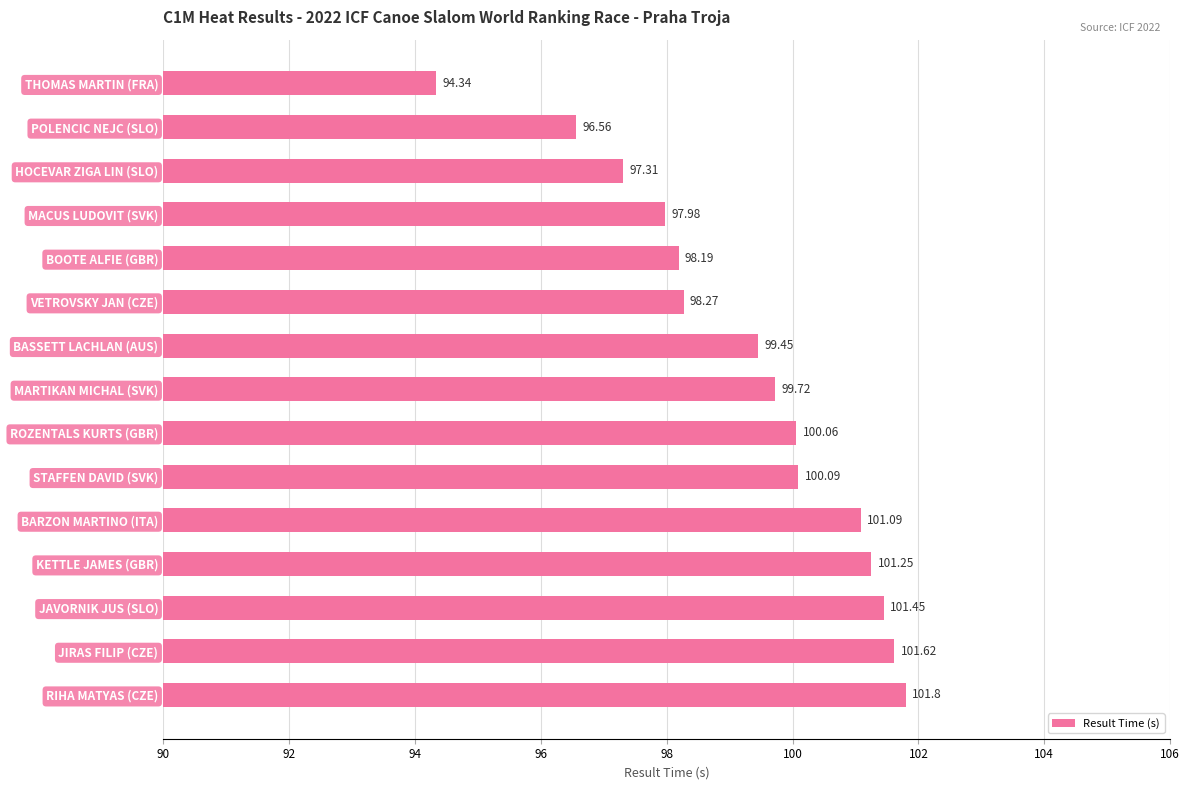

How many data points does each series have?

15